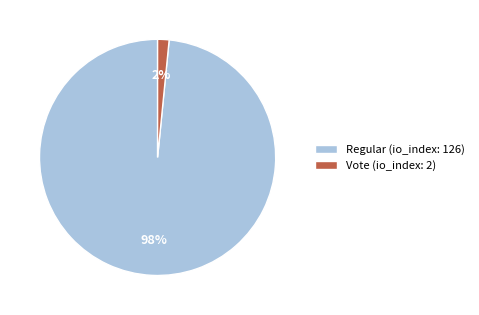

True or false: Vote (io_index: 2) accounts for 2% of the total.

True